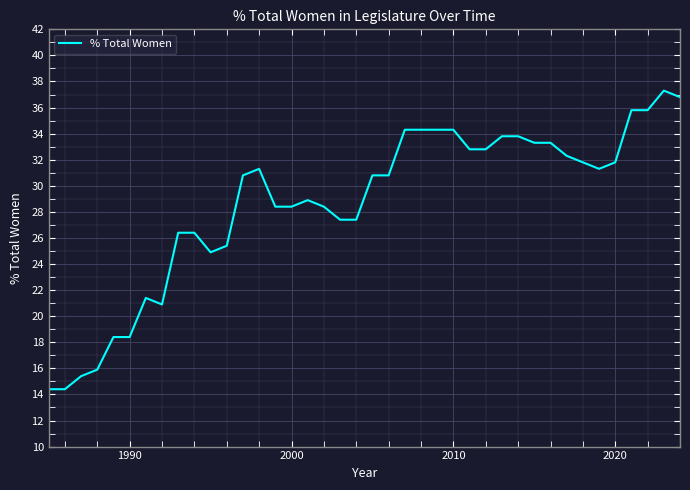

What is the minimum value shown in the chart?

14.4